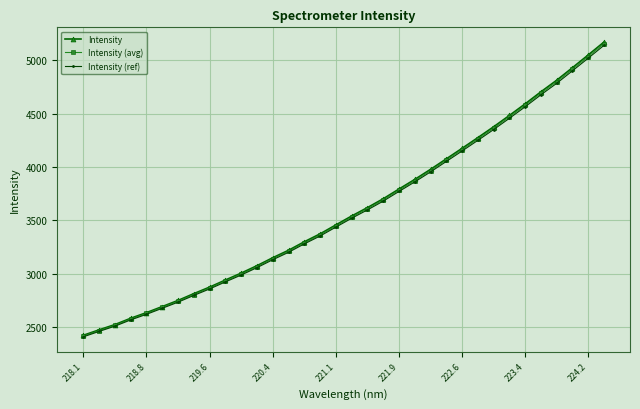

What is the average value of the Intensity (ref) series?

3580.7